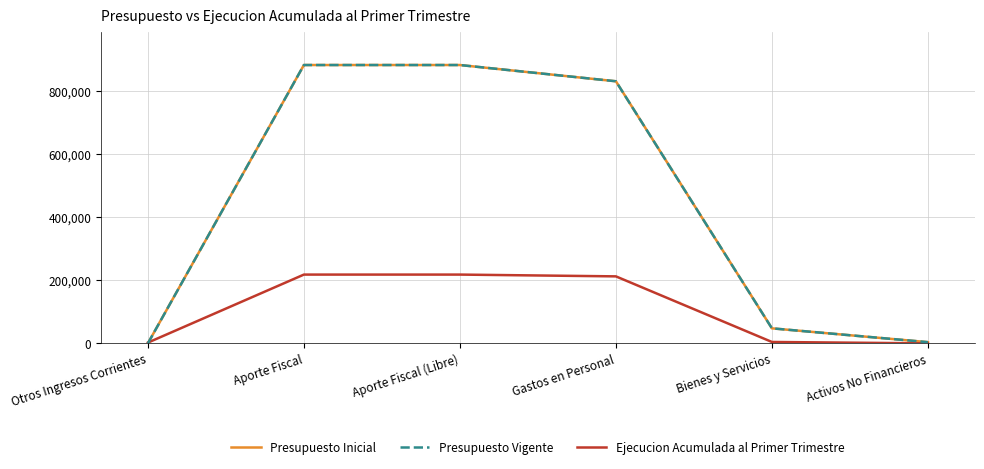

The Presupuesto Inicial series shows 6201 at Activos No Financieros. True or false?

False